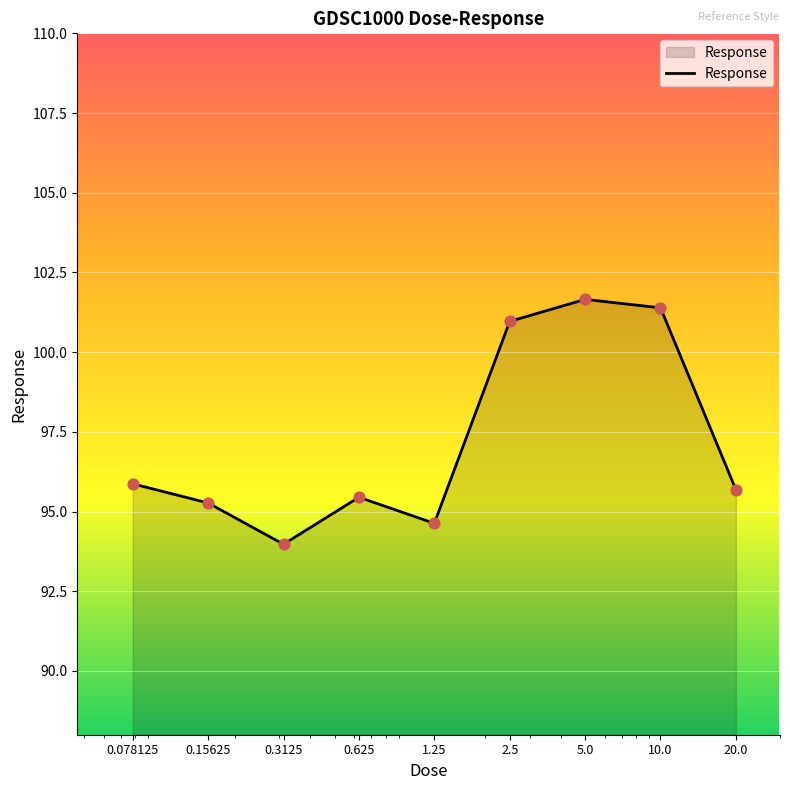

What is the minimum value shown in the chart?

94.0